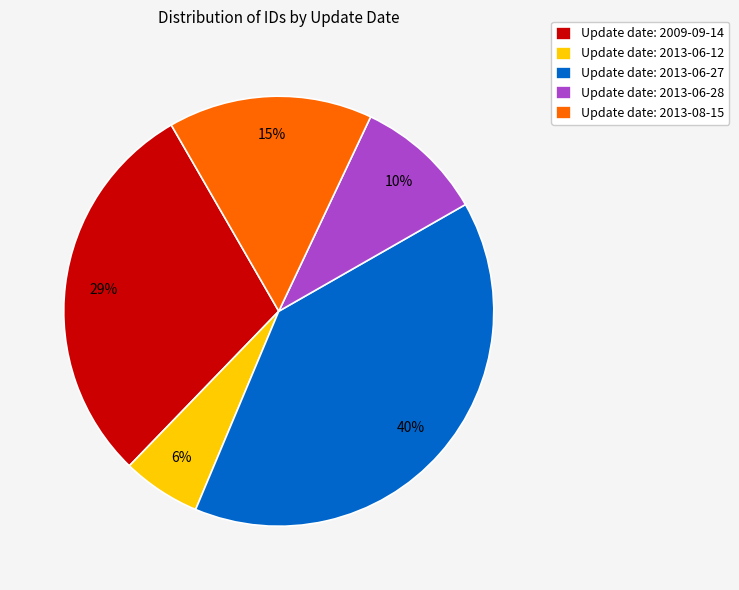

Rank the categories by value from highest to lowest.

Update date: 2013-06-27, Update date: 2009-09-14, Update date: 2013-08-15, Update date: 2013-06-28, Update date: 2013-06-12